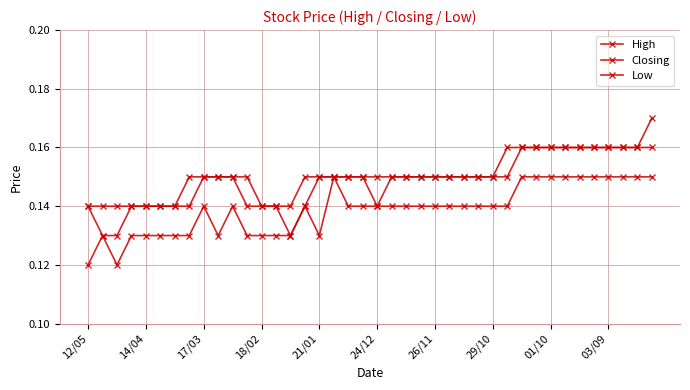

Count the number of categories in the chart.

40